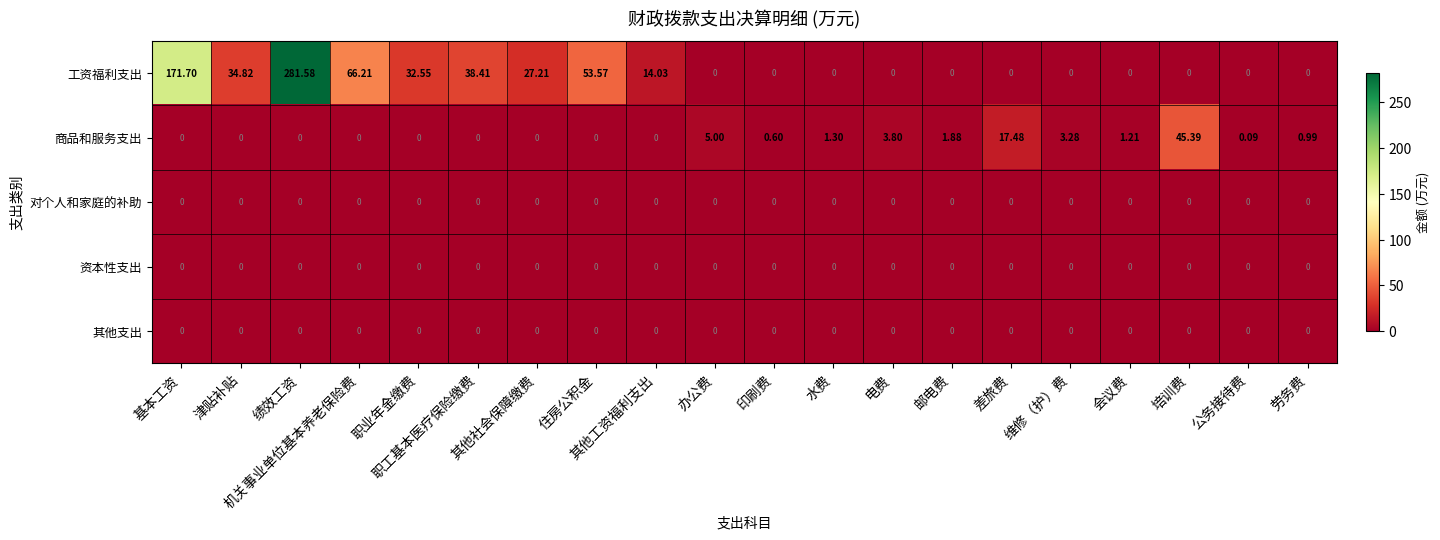

How many series are shown in this chart?

5